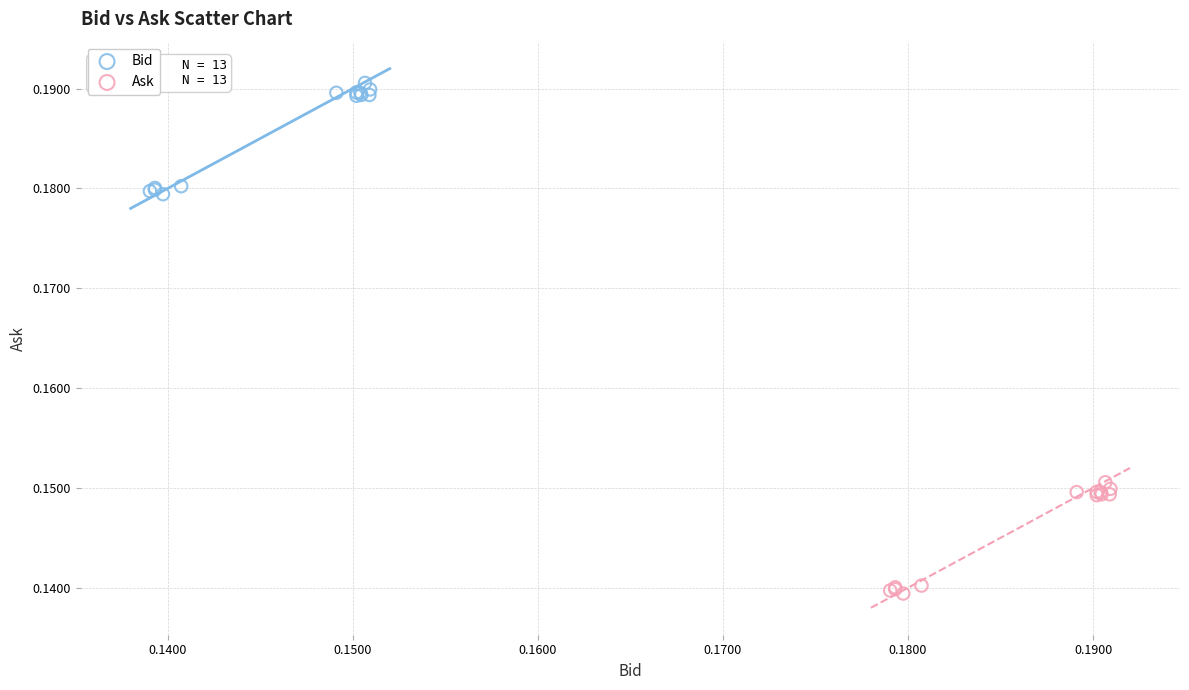

Which series contains the highest Y value?

Bid